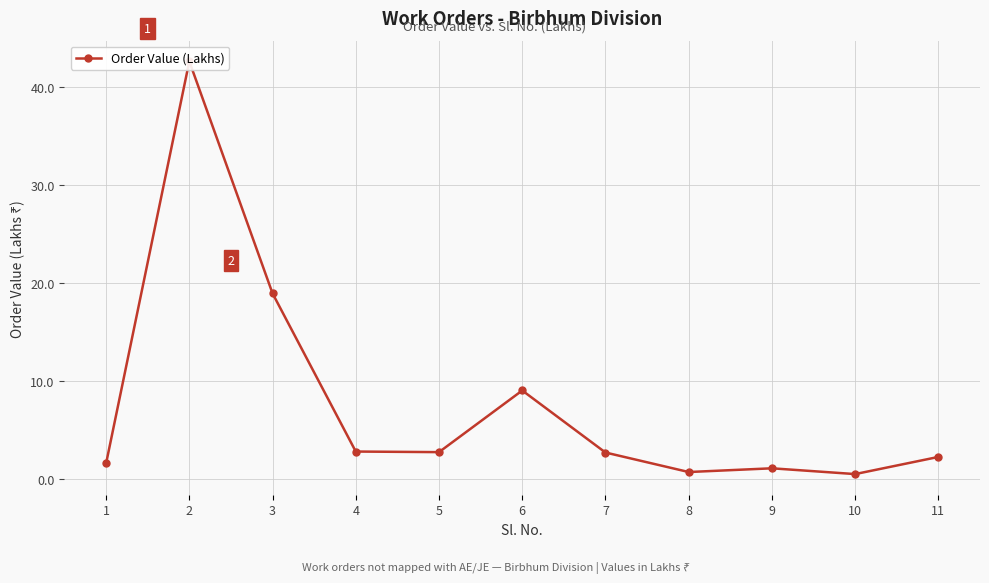

At which category does the chart reach its minimum across all series?

10